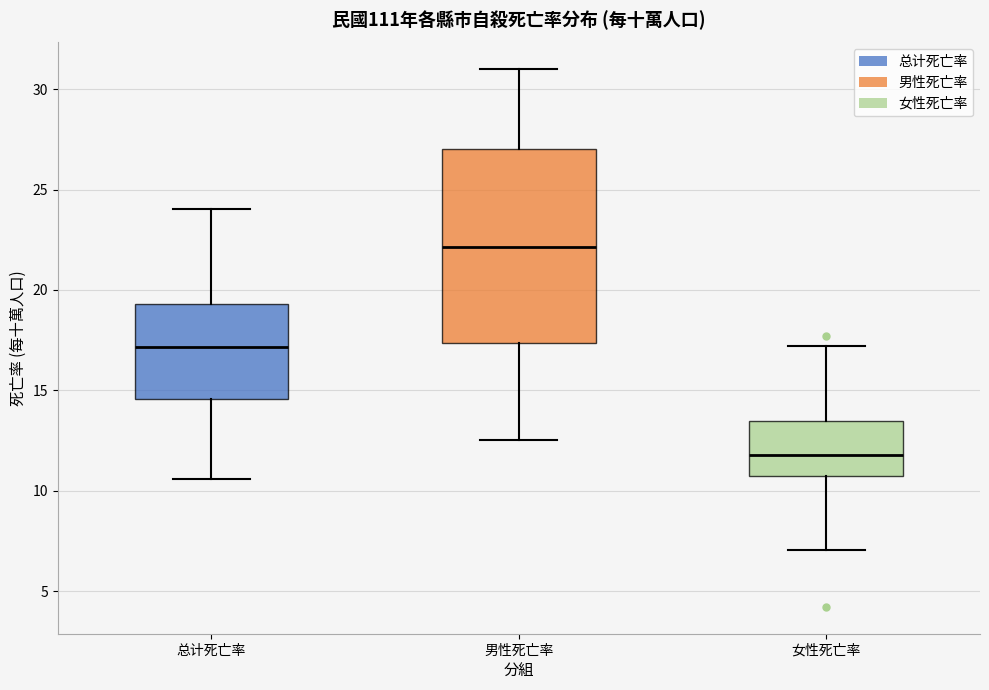

Reading left to right, read every box against the y-axis: the position of its median line, the range the box covers, and the ends of its whiskers. The values are not printed on the chart, so give them approximately, as read against the axis.

总计死亡率: median 17.0, box 14.5 to 19.5, whiskers 10.5 to 24.0
男性死亡率: median 22.0, box 17.5 to 27.0, whiskers 12.5 to 31.0
女性死亡率: median 12.0, box 10.5 to 13.5, whiskers 7.0 to 17.0